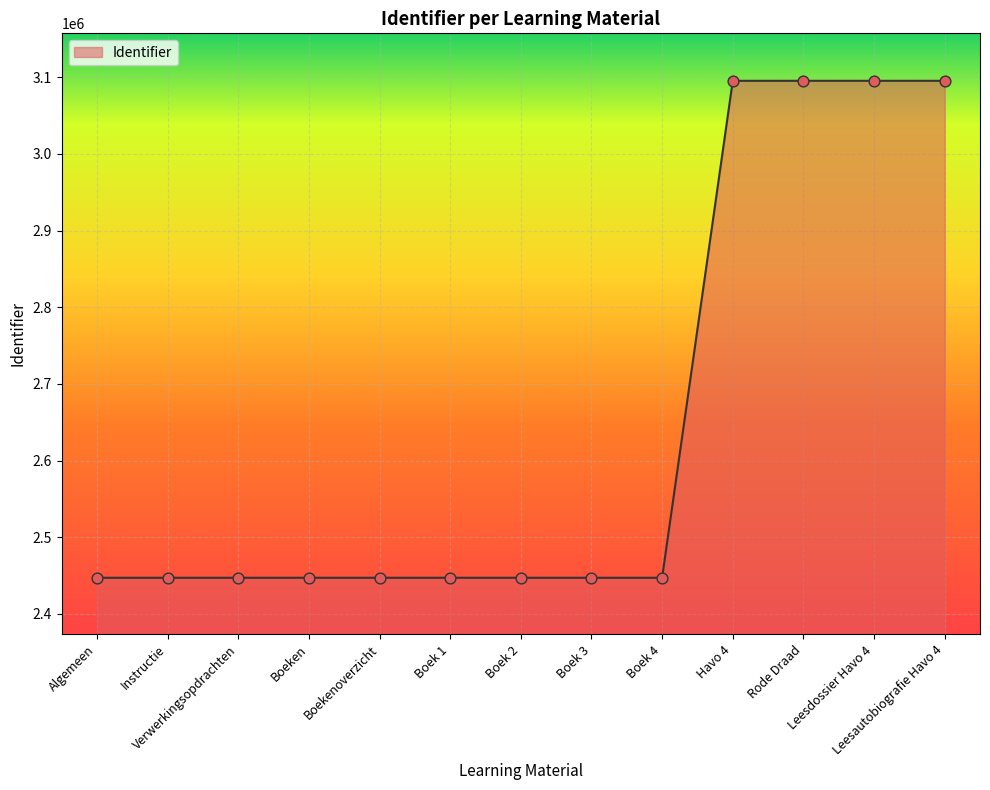

What is the change in value from Instructie to Leesdossier Havo 4?

+648231